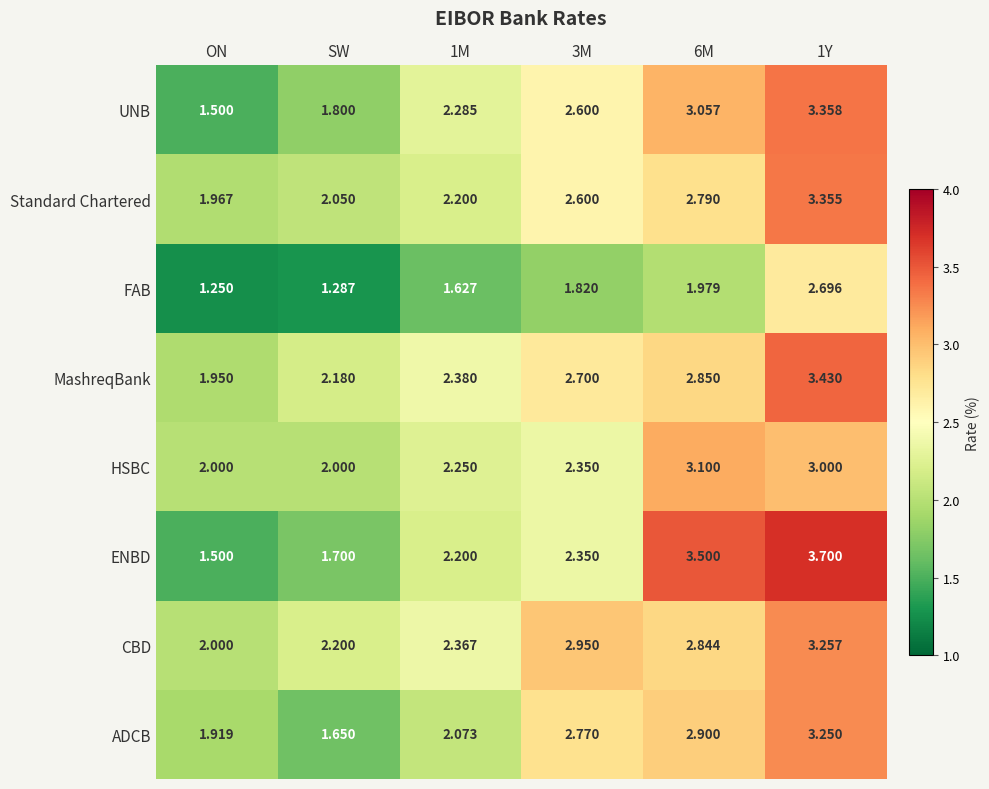

Is the value of UNB at ON greater than the value of HSBC at 6M?

No